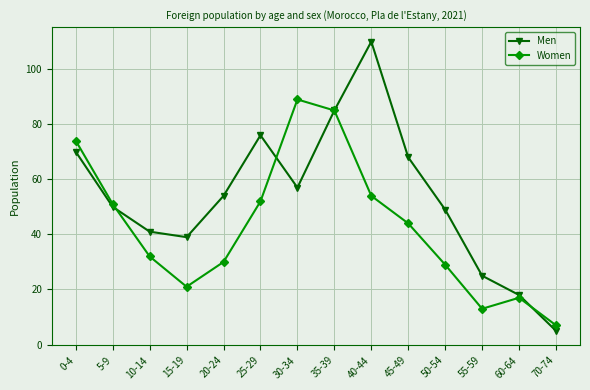

Does the chart display data point markers on the line(s)?

Yes